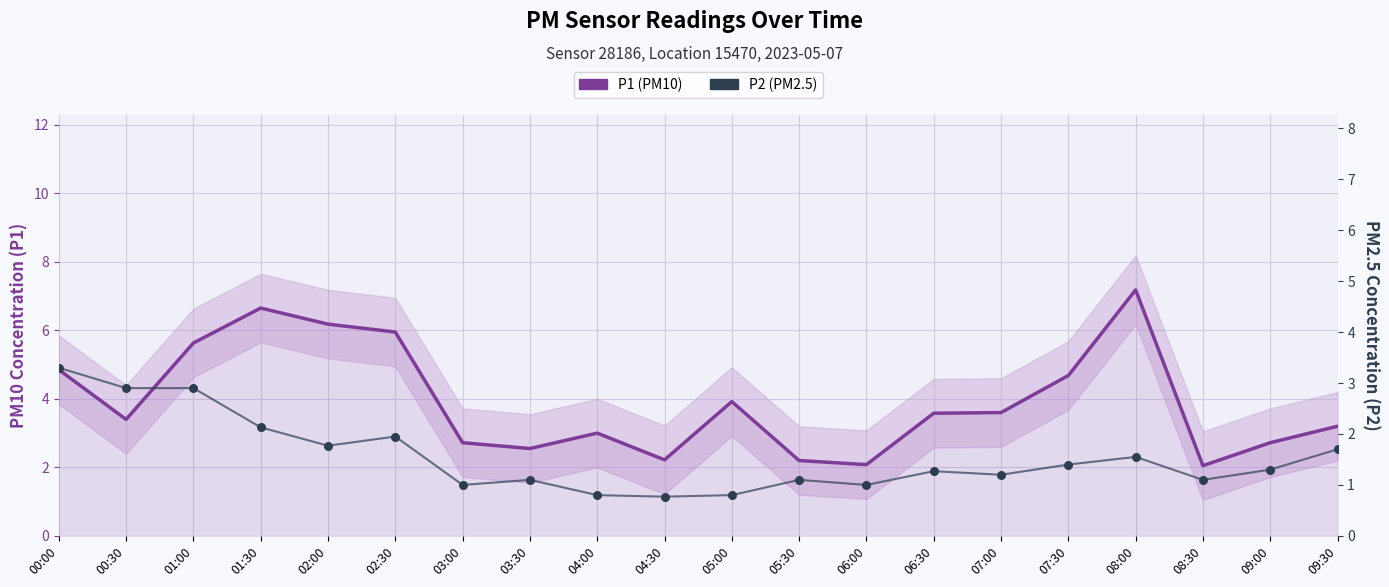

What is the total value across all series at 02:00?

7.9